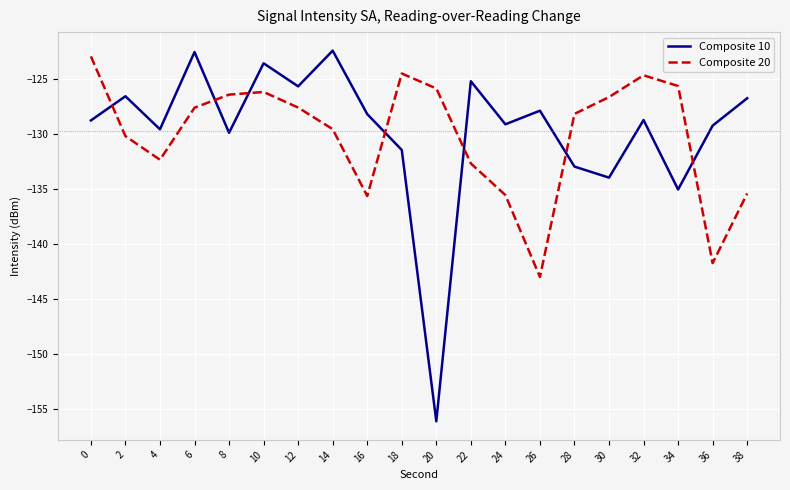

What is the minimum value for Composite 20?

-143.0